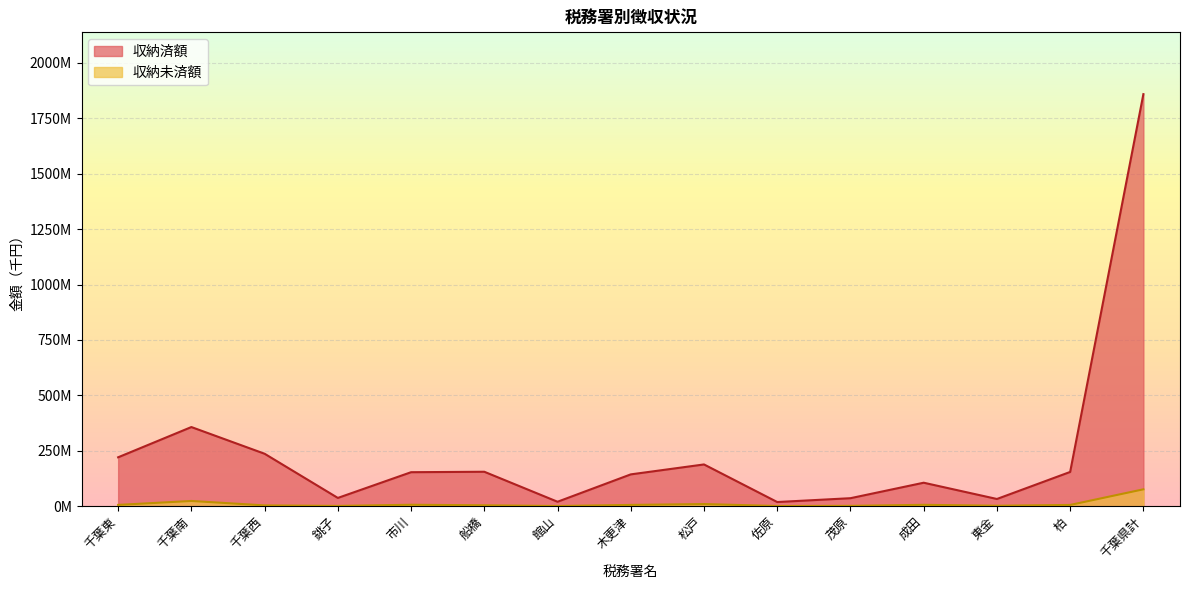

Which has a higher value, 茂原 or 成田?

成田